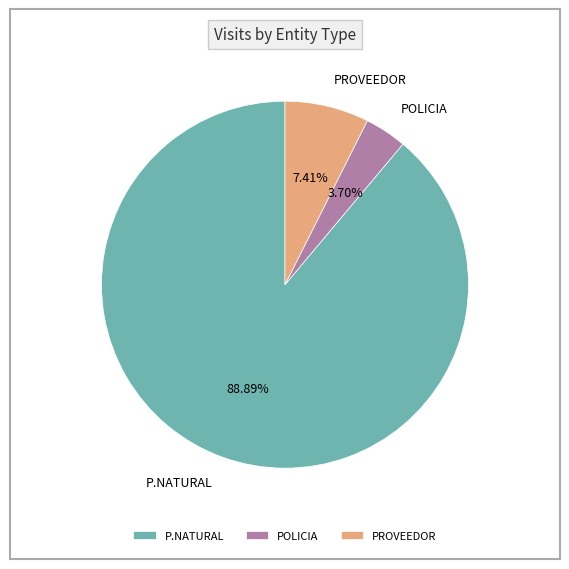

To the nearest percent, what is the difference between the PROVEEDOR and P.NATURAL slice percentages?

81%